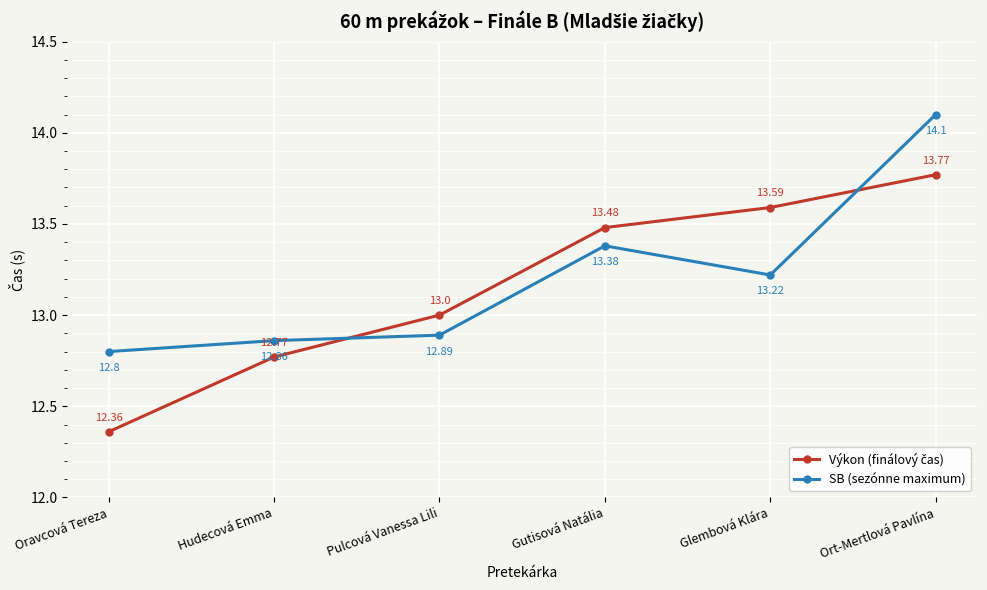

Which category has the highest value in the SB (sezónne maximum) series?

Ort-Mertlová Pavlína